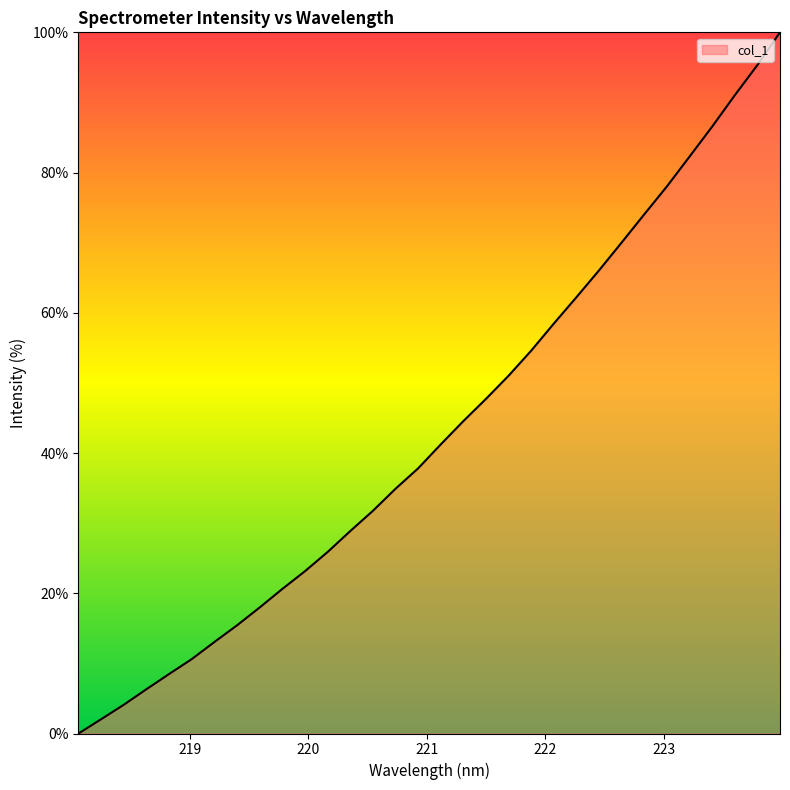

How many lines are shown in the chart?

1